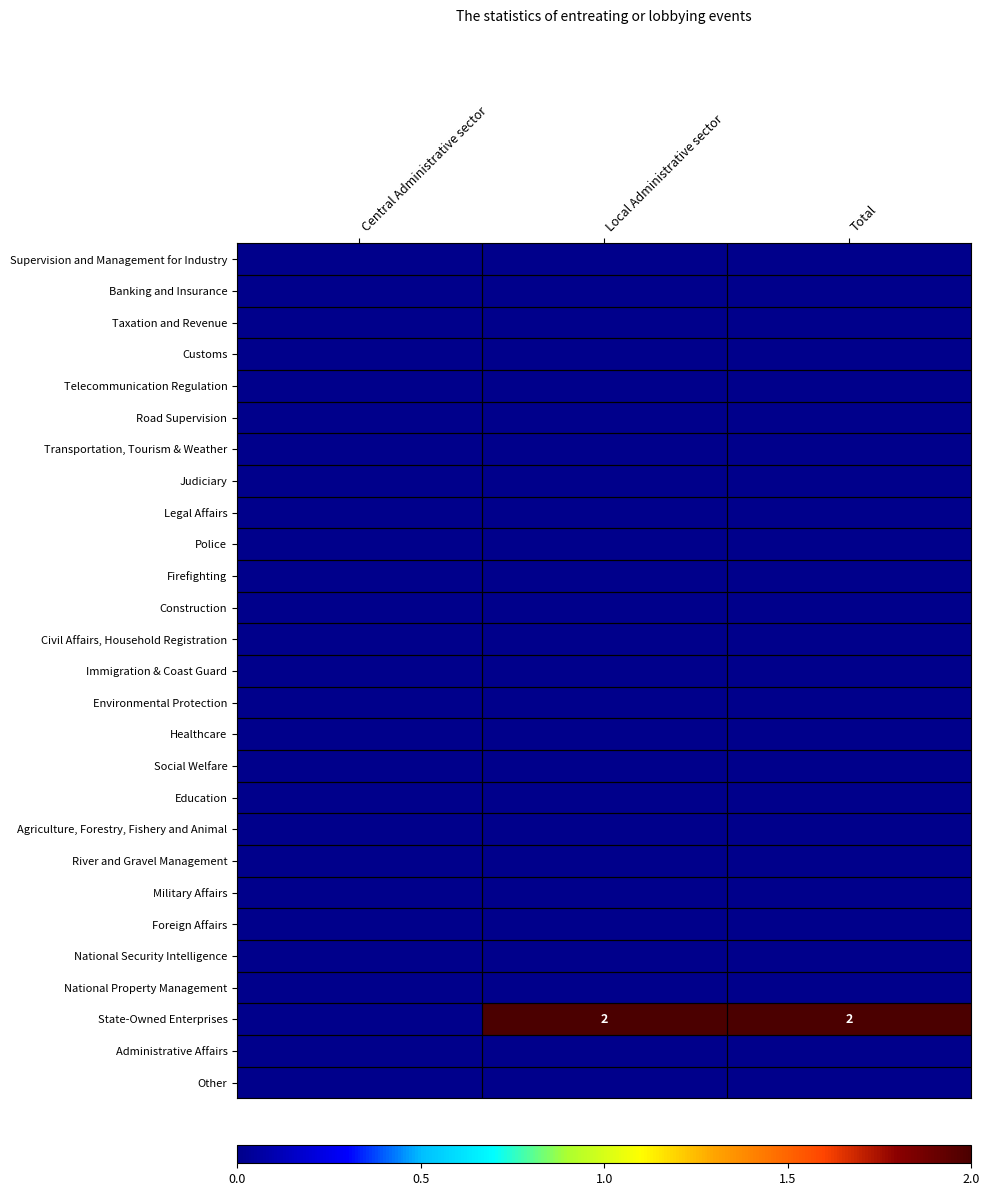

True or false: State-Owned Enterprises has a value of 1 at Local Administrative sector.

False